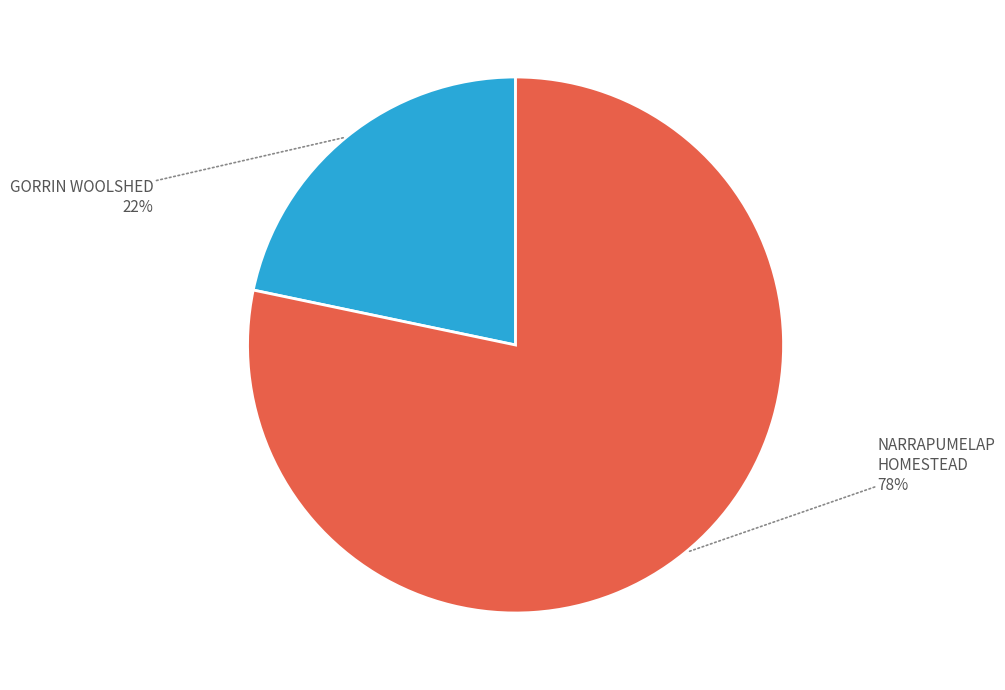

Combined, do NARRAPUMELAP HOMESTEAD and GORRIN WOOLSHED account for over 50%?

Yes